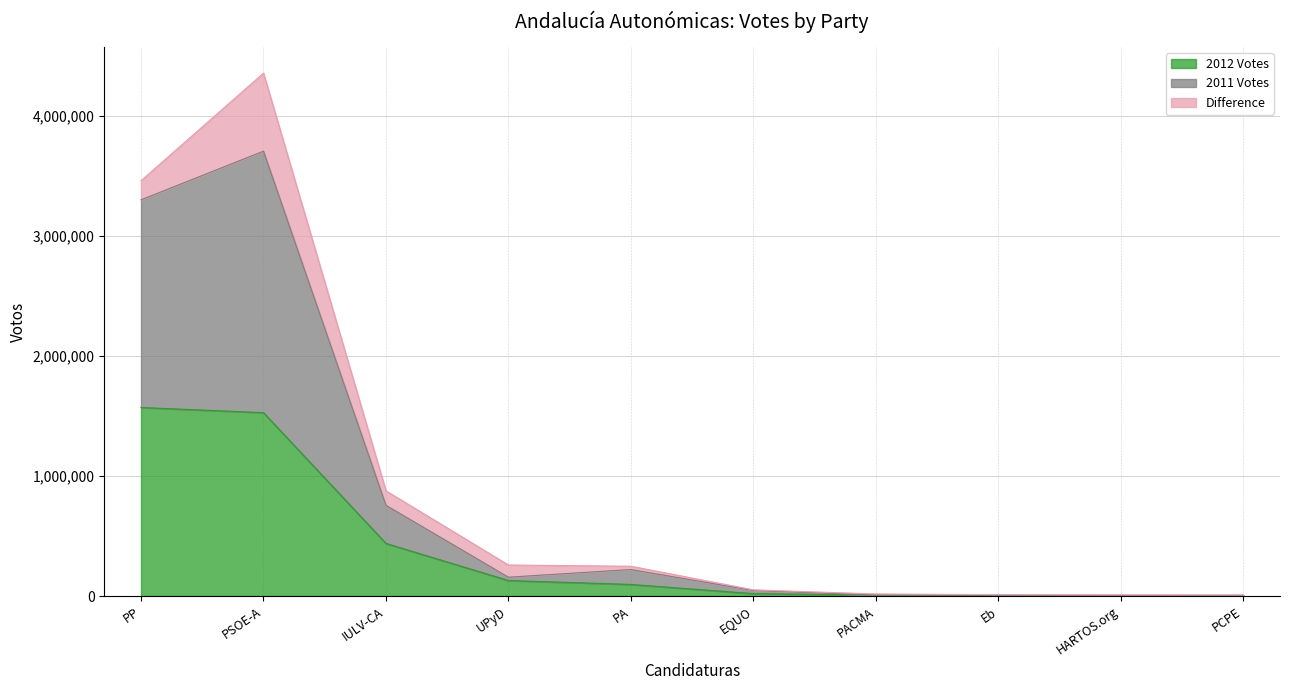

True or false: 2012 Votes has more than 0 points higher than both neighbors.

False